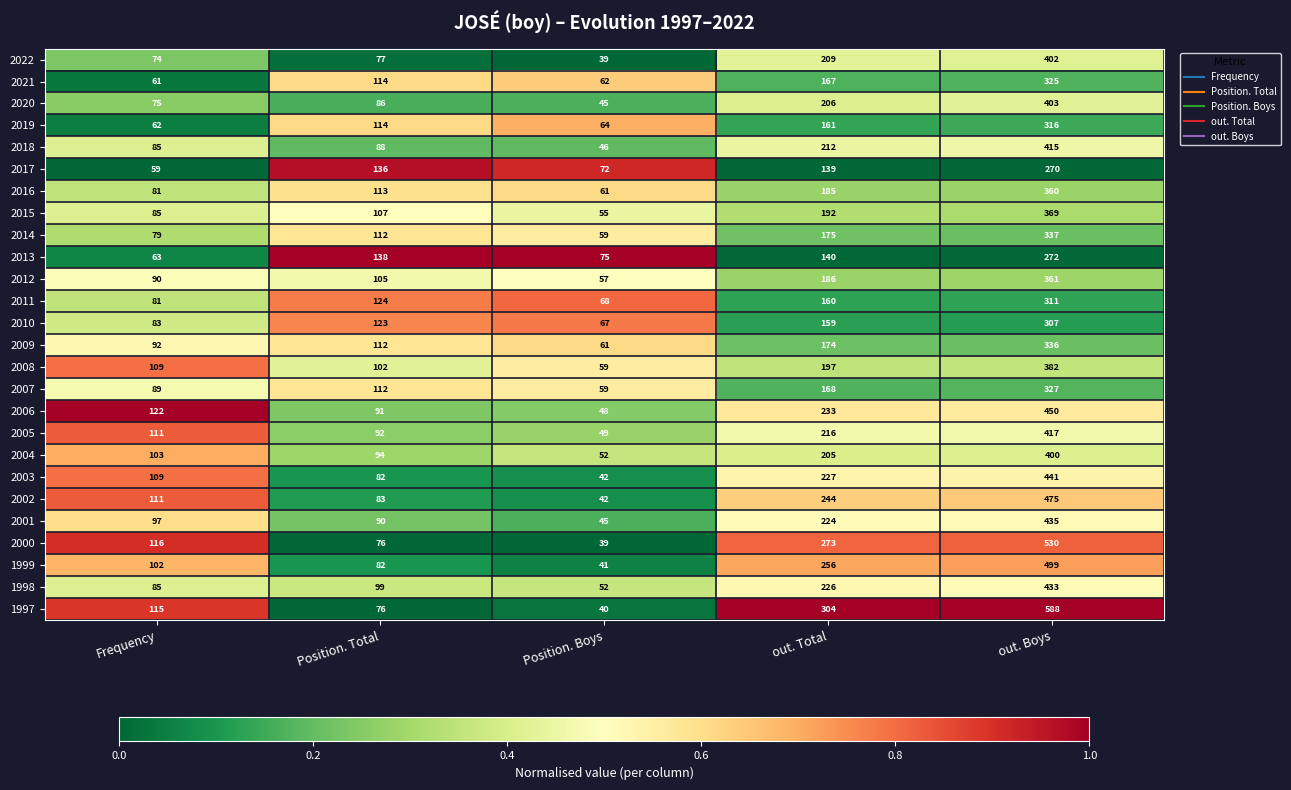

What is the maximum value shown in the chart?

588